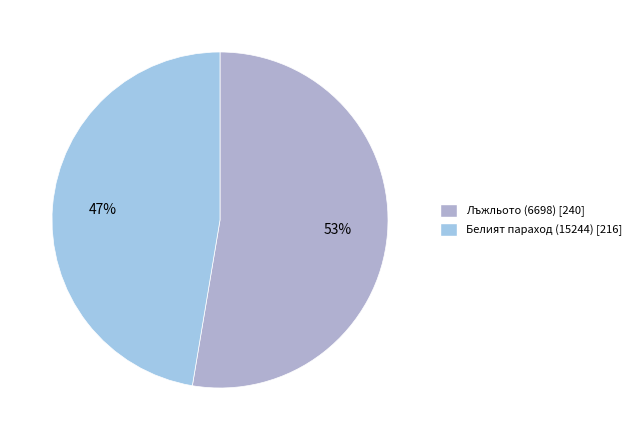

To the nearest percent, what portion does Белият параход (15244) represent?

47%